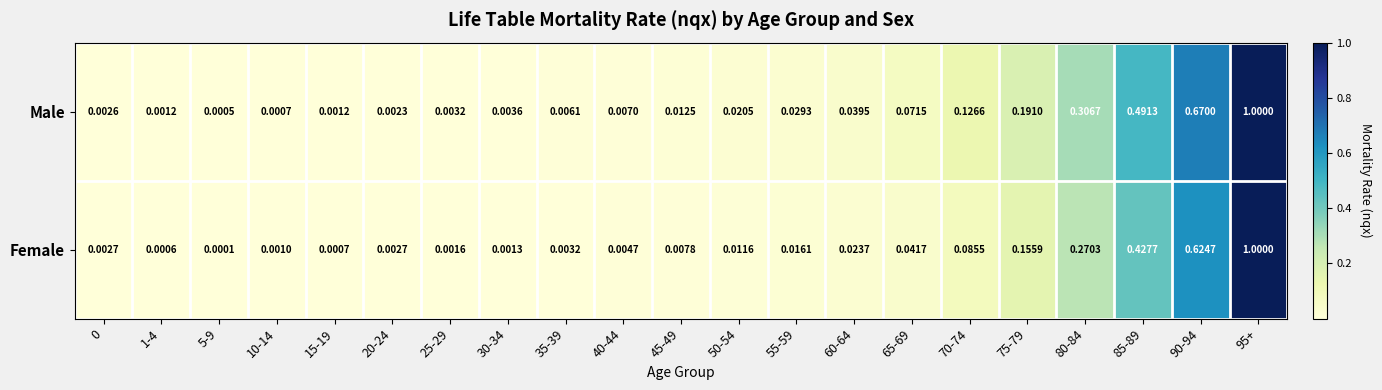

Which series has the largest total across all categories?

Male